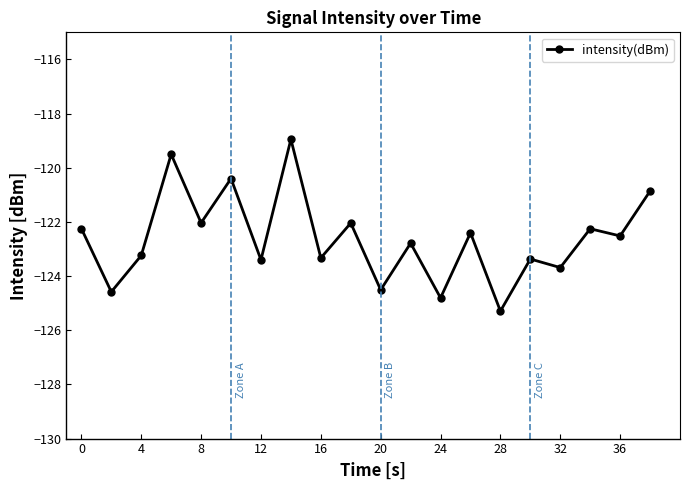

What is the sum of all values?

-2452.2